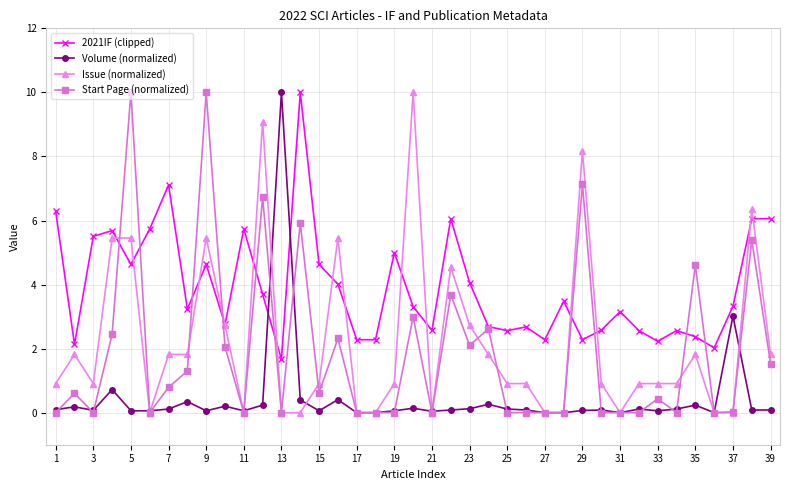

How many data points in 2021IF (clipped) are above 3?

22